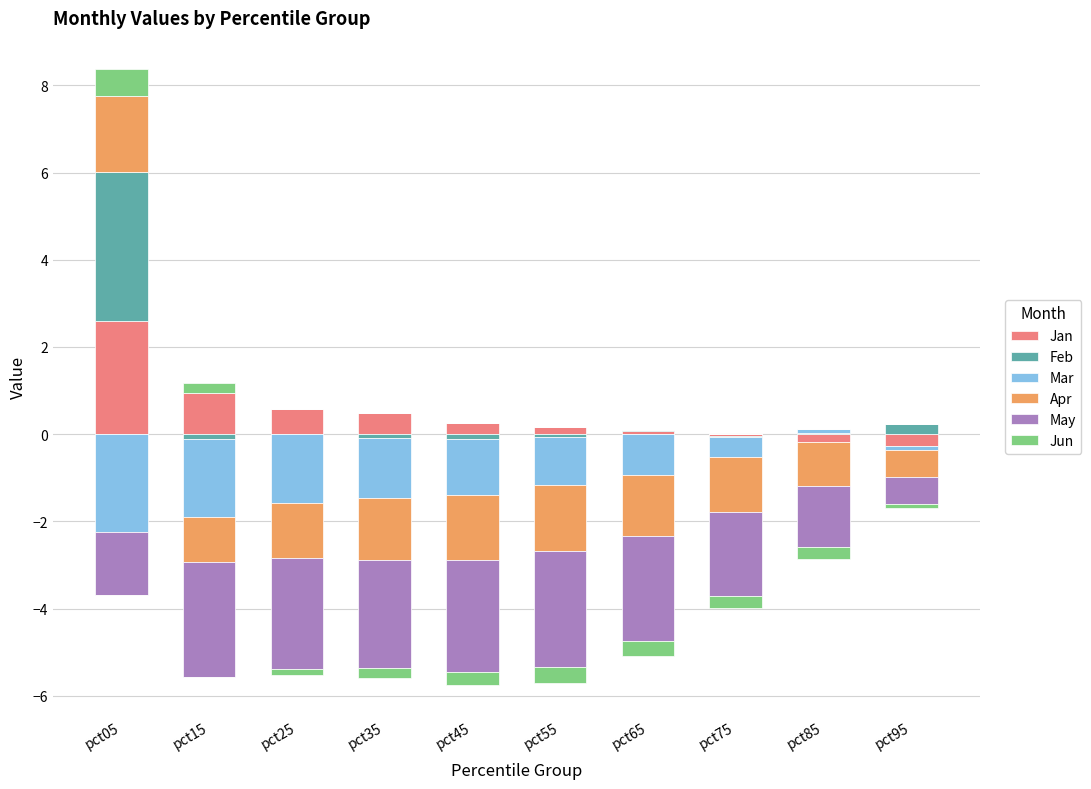

Which series has the widest spread of values?

Feb